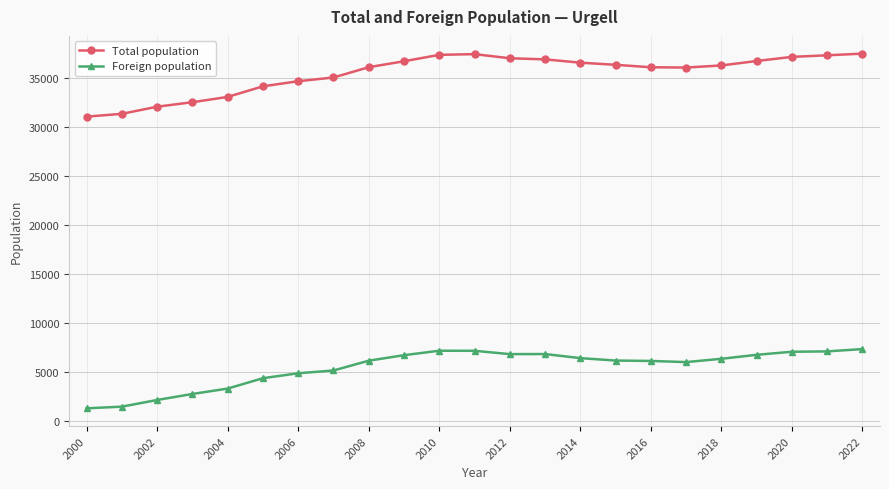

Which series has the largest range (max minus min)?

Total population